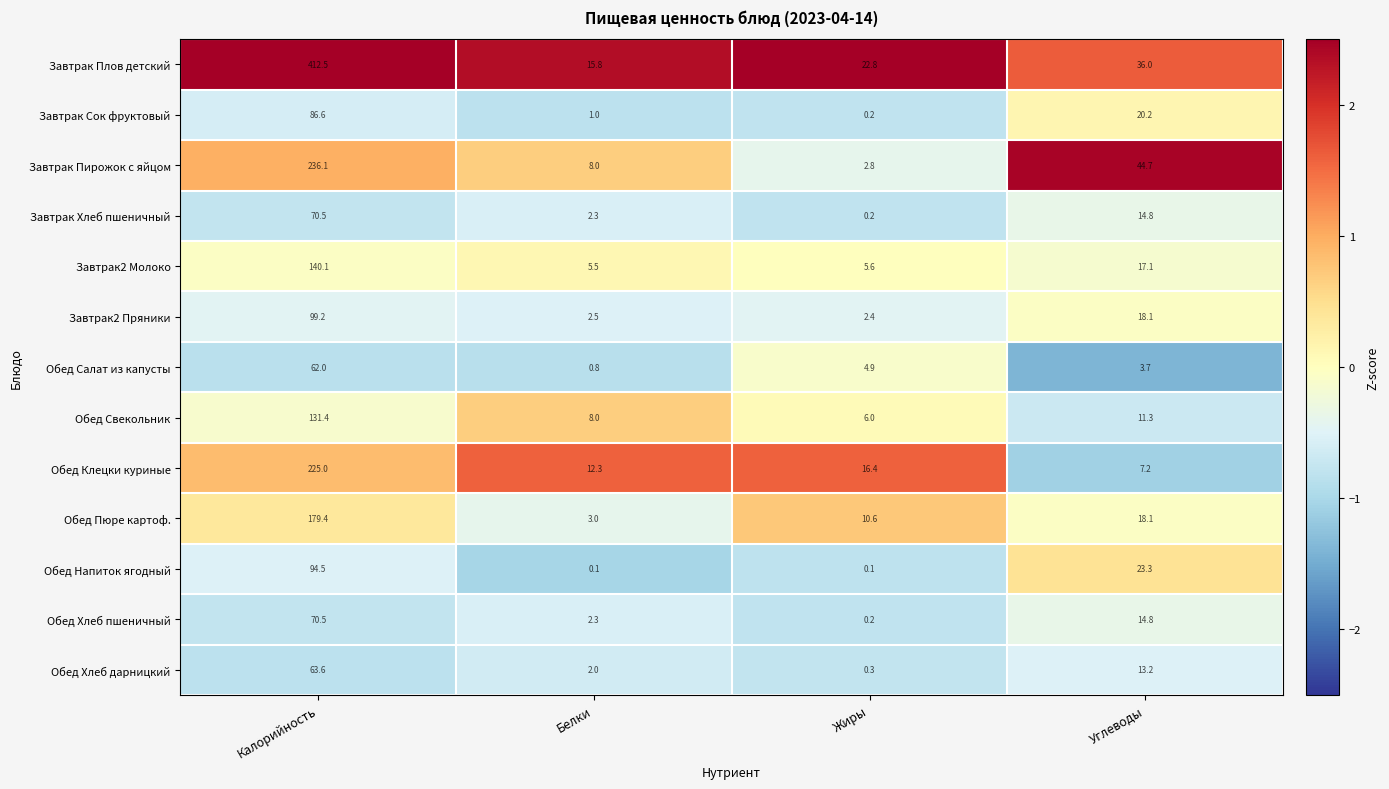

Which category has the highest value in the Завтрак Пирожок с яйцом series?

Калорийность